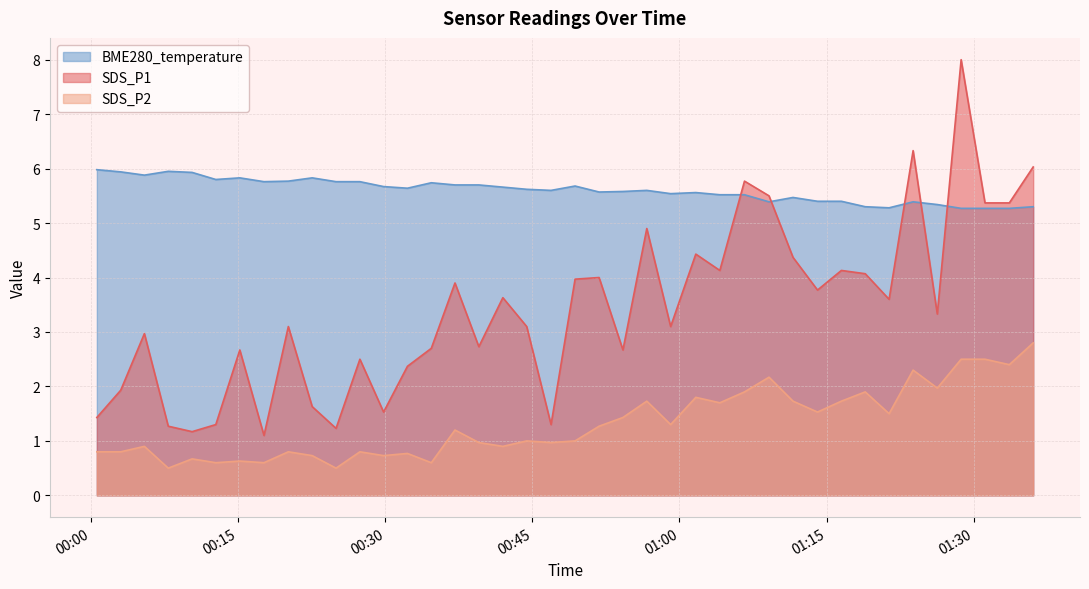

Between 2021/10/22 00:37:06 and 2021/10/22 00:46:54, which series saw the biggest shift?

SDS_P1